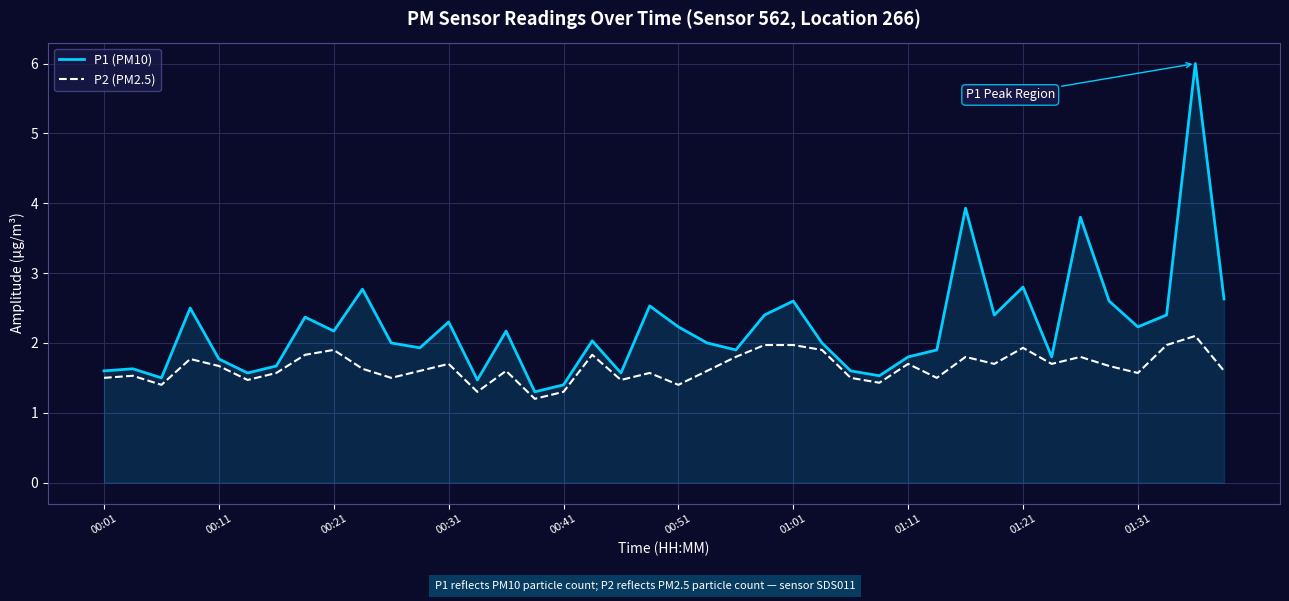

What is the maximum value shown in the chart?

6.0